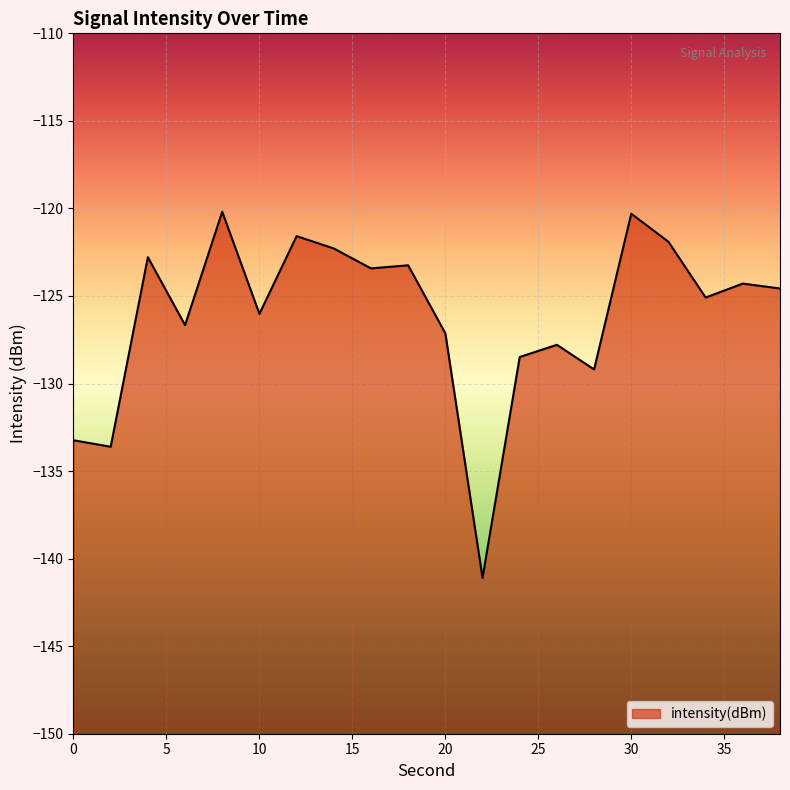

Rank the categories by value from highest to lowest.

8, 30, 12, 32, 14, 4, 18, 16, 36, 38, 34, 10, 6, 20, 26, 24, 28, 0, 2, 22